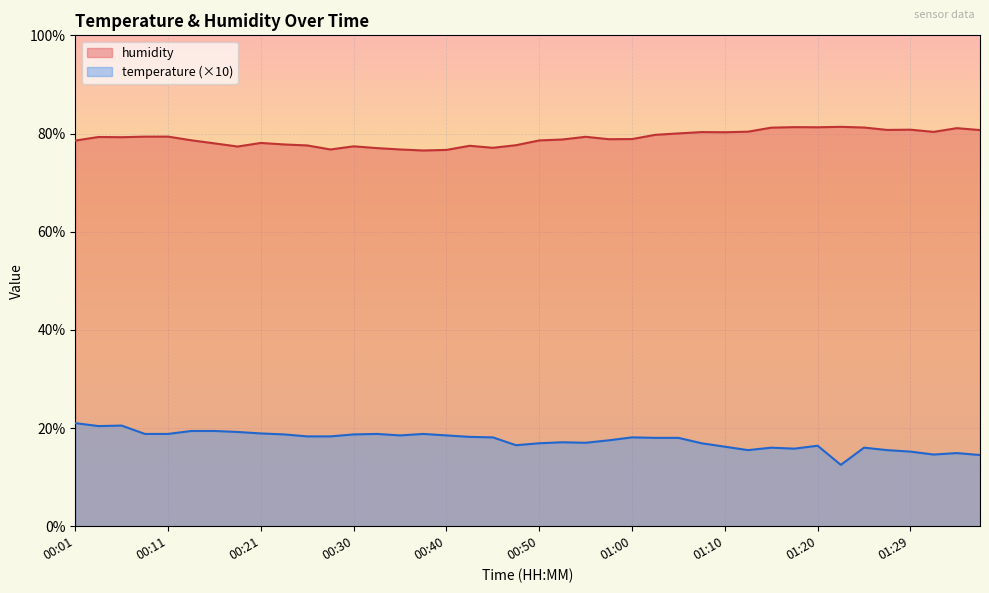

True or false: temperature and humidity intersect in this chart.

False